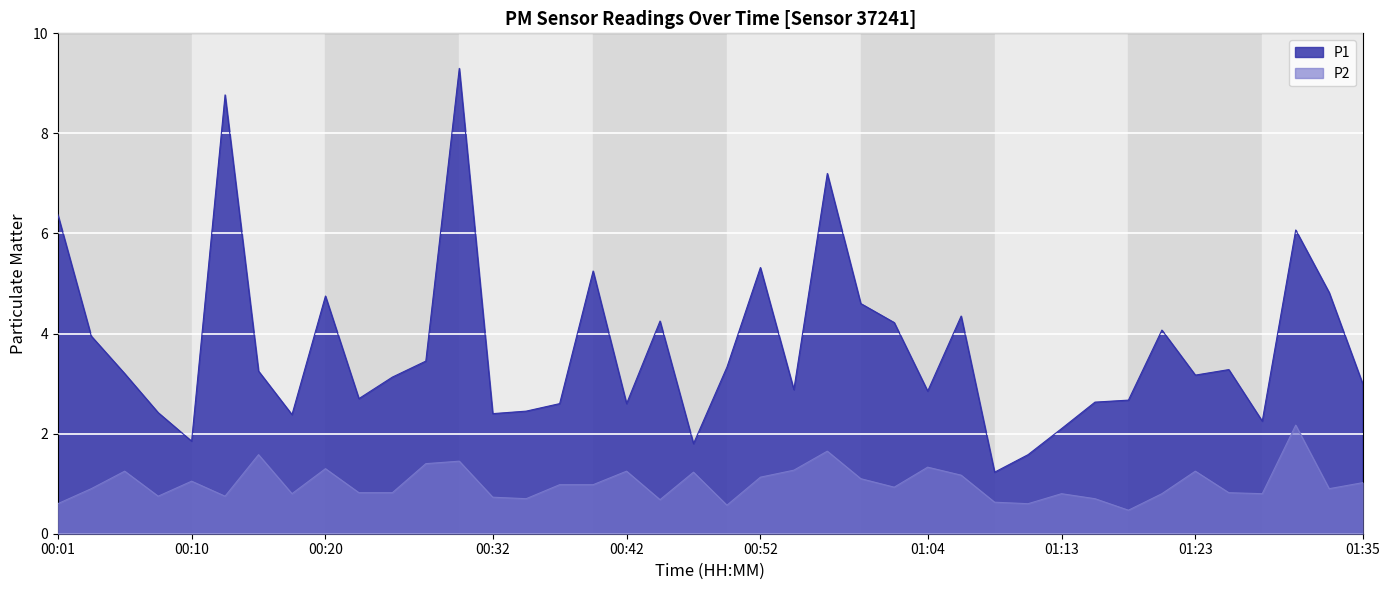

Reading right to left, list all the values displayed in this chart.

P1: 01:35=3.0	01:33=4.8	01:30=6.1	01:28=2.2	01:26=3.3	01:23=3.2	01:21=4.1	01:18=2.7	01:16=2.6	01:13=2.1	01:11=1.6	01:09=1.2	01:06=4.3	01:04=2.9	01:01=4.2	00:59=4.6	00:56=7.2	00:54=2.9	00:52=5.3	00:49=3.3	00:47=1.8	00:44=4.2	00:42=2.6	00:39=5.2	00:37=2.6	00:35=2.5	00:32=2.4	00:30=9.3	00:27=3.5	00:25=3.1	00:22=2.7	00:20=4.8	00:18=2.4	00:15=3.2	00:13=8.8	00:10=1.9	00:08=2.4	00:05=3.2	00:03=4.0	00:01=6.4
P2: 01:35=1.0	01:33=0.9	01:30=2.2	01:28=0.8	01:26=0.8	01:23=1.2	01:21=0.8	01:18=0.5	01:16=0.7	01:13=0.8	01:11=0.6	01:09=0.6	01:06=1.2	01:04=1.3	01:01=0.9	00:59=1.1	00:56=1.6	00:54=1.3	00:52=1.1	00:49=0.6	00:47=1.2	00:44=0.7	00:42=1.2	00:39=1.0	00:37=1.0	00:35=0.7	00:32=0.7	00:30=1.4	00:27=1.4	00:25=0.8	00:22=0.8	00:20=1.3	00:18=0.8	00:15=1.6	00:13=0.8	00:10=1.1	00:08=0.8	00:05=1.2	00:03=0.9	00:01=0.6